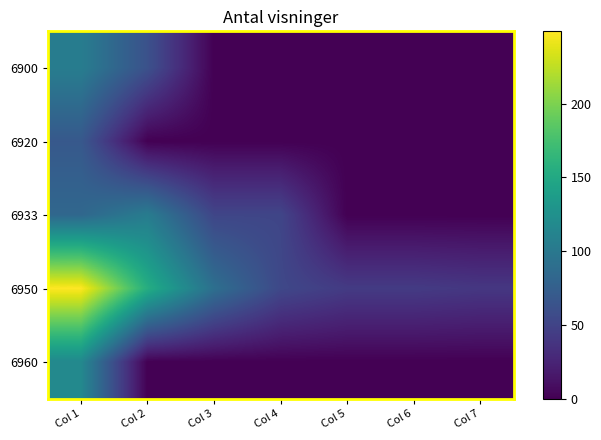

Reading left to right, what are all the values shown in this chart?

6900: Col 1=105	Col 2=62	Col 3=0	Col 4=0	Col 5=0	Col 6=0	Col 7=0
6920: Col 1=69	Col 2=0	Col 3=0	Col 4=0	Col 5=0	Col 6=0	Col 7=0
6933: Col 1=83	Col 2=104	Col 3=52	Col 4=52	Col 5=0	Col 6=0	Col 7=0
6950: Col 1=249	Col 2=155	Col 3=91	Col 4=54	Col 5=43	Col 6=43	Col 7=40
6960: Col 1=117	Col 2=0	Col 3=0	Col 4=0	Col 5=0	Col 6=0	Col 7=0